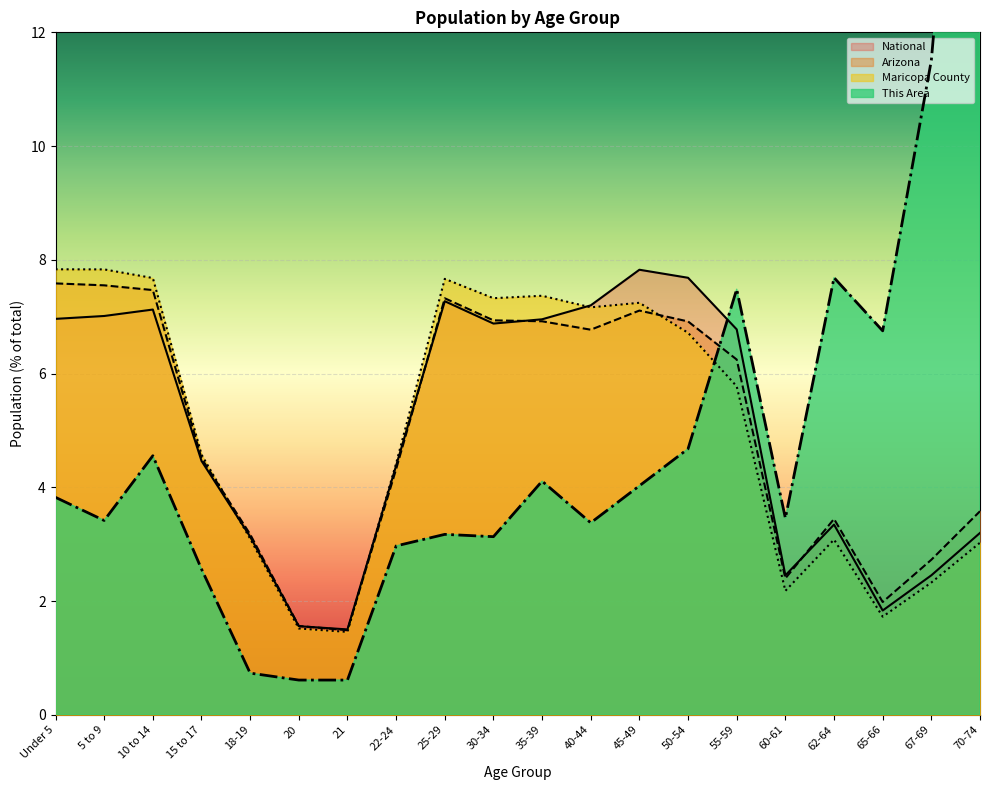

What is the total value across all series at 15 to 17?

16.1